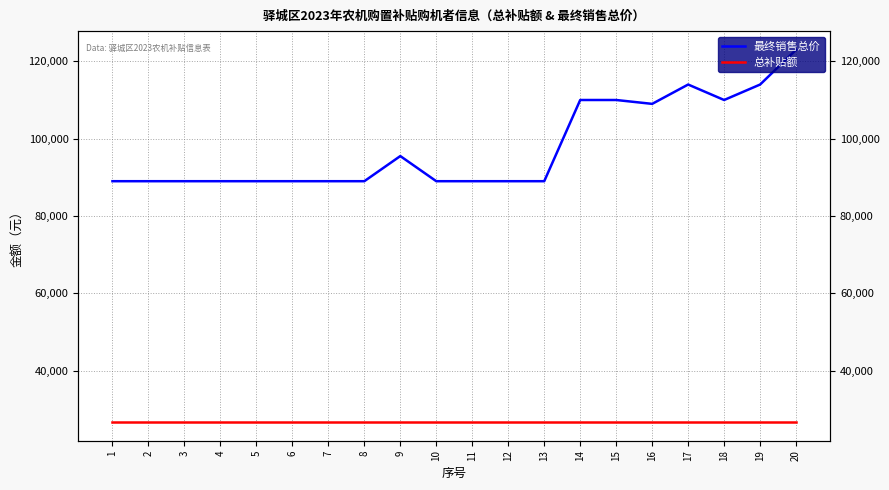

What is the difference between the maximum and minimum values in the 最终销售总价 series?

34000